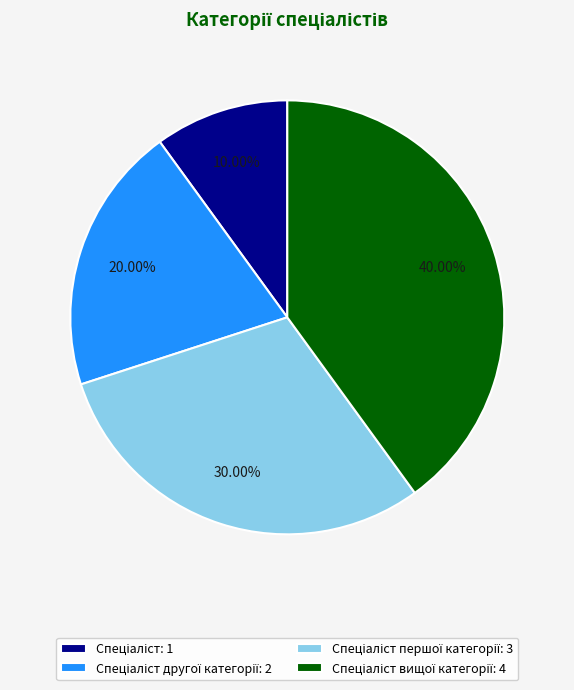

To the nearest percent, what is the difference between the largest and smallest slice percentages?

30%